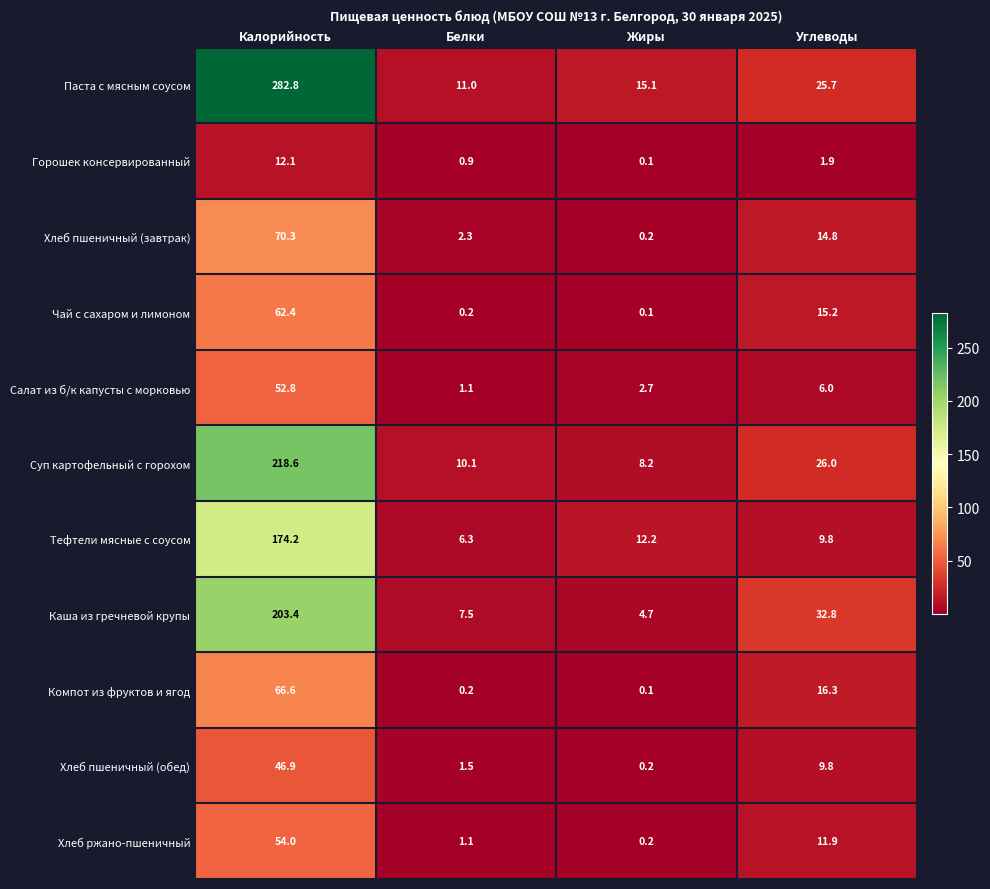

What is the greatest value displayed?

282.8